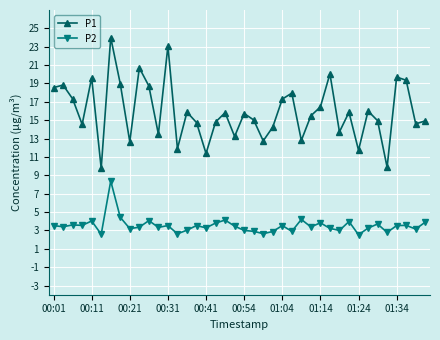

What are all the series names shown in the legend?

P1, P2